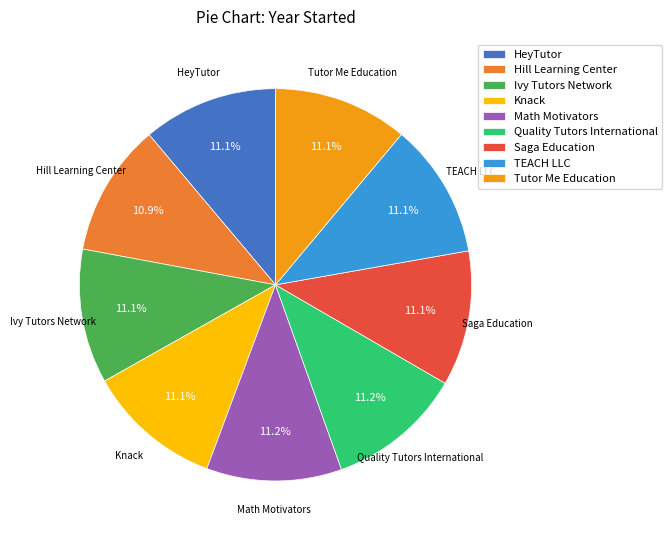

Is it true that Tutor Me Education is 11% of the pie?

True